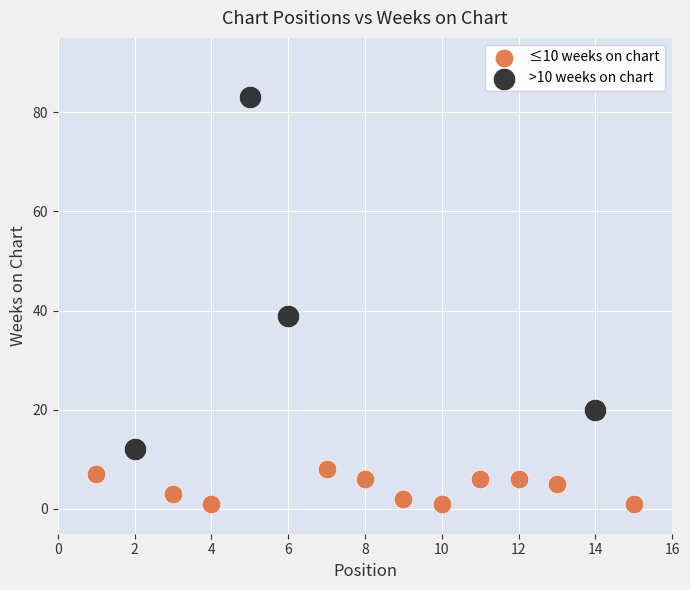

Which series has the widest spread of Y values?

>10 weeks on chart